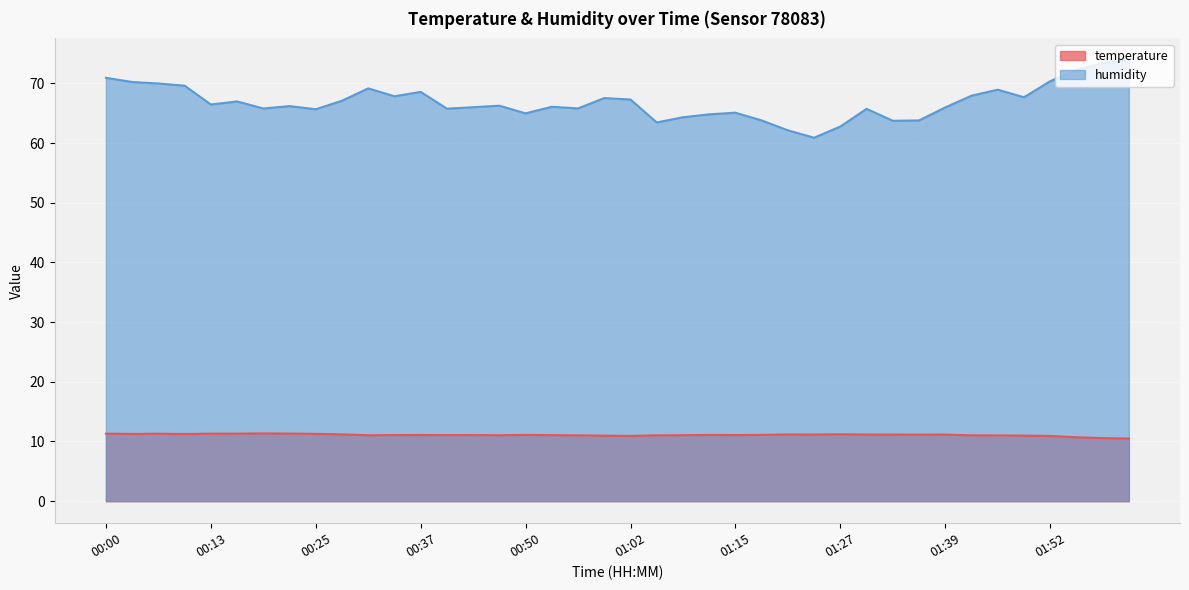

The value of humidity at 00:44 is 104.1. True or false?

False